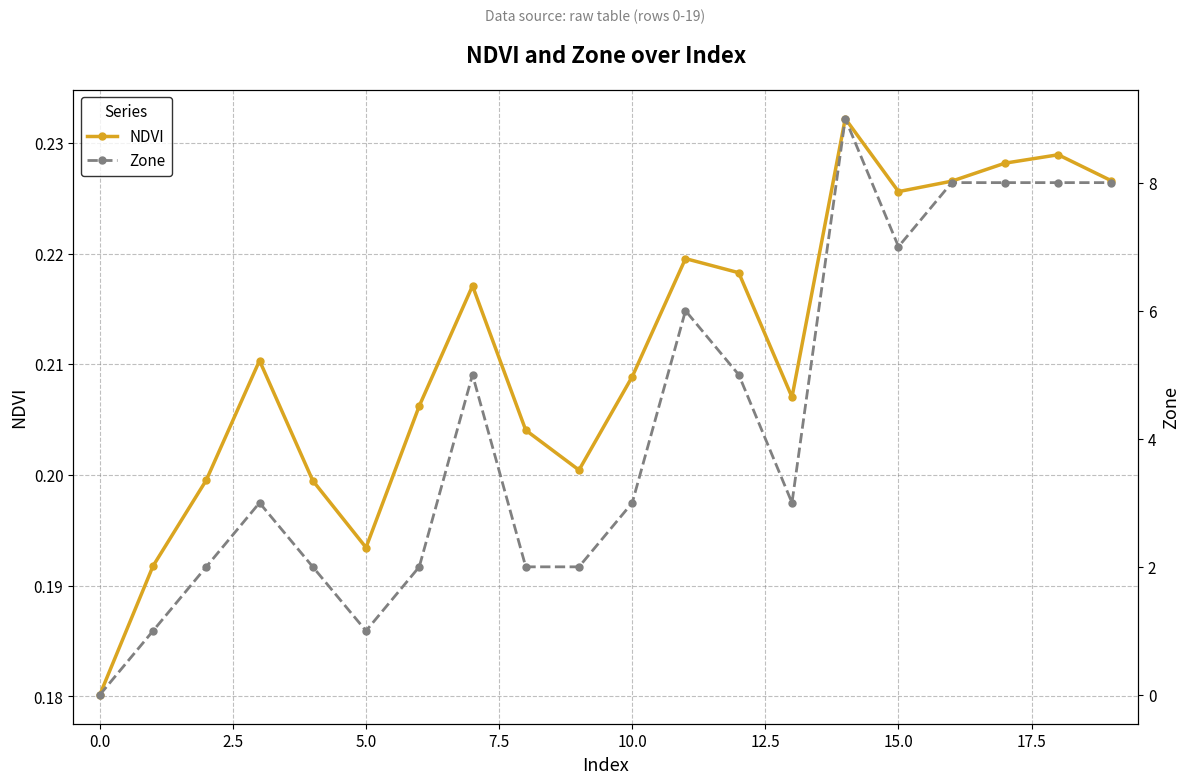

At which category does NDVI reach its first local valley?

5.0